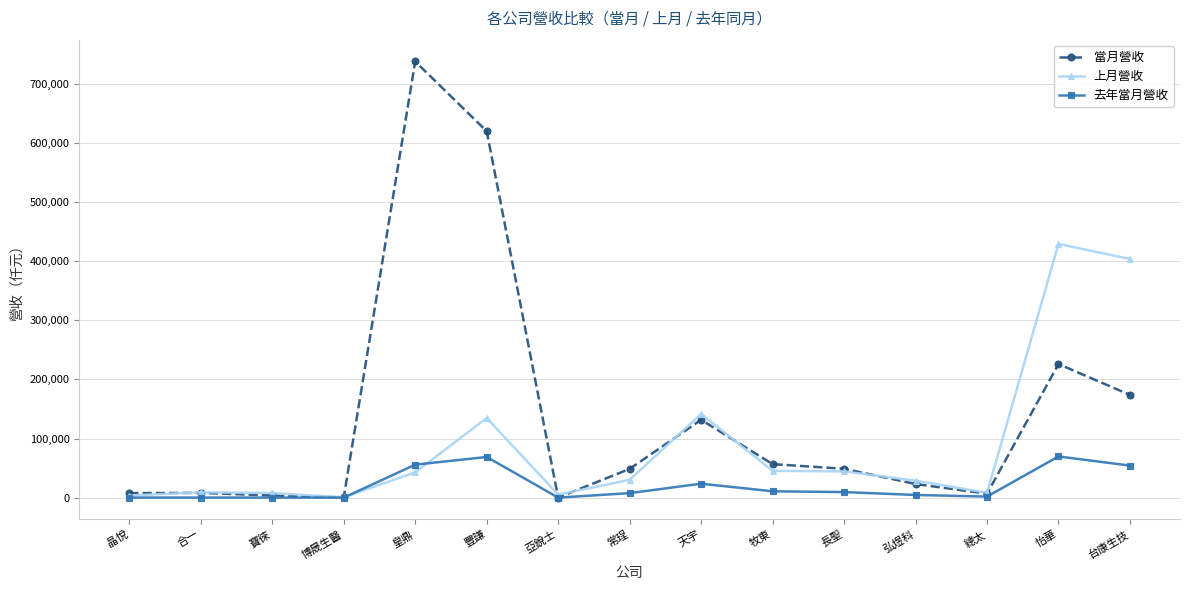

True or false: 去年當月營收 and 上月營收 cross at least once.

True